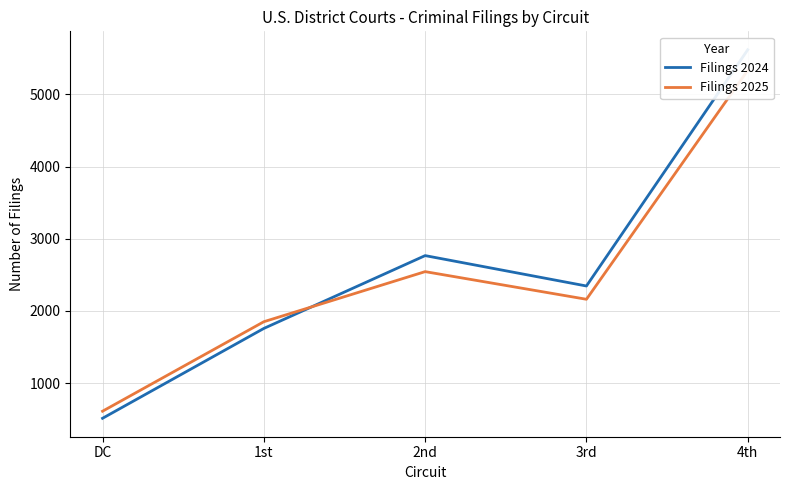

Reading left to right, transcribe all the data shown in this chart.

Filings 2024: DC=513	1st=1758	2nd=2767	3rd=2346	4th=5619
Filings 2025: DC=611	1st=1851	2nd=2545	3rd=2162	4th=5333